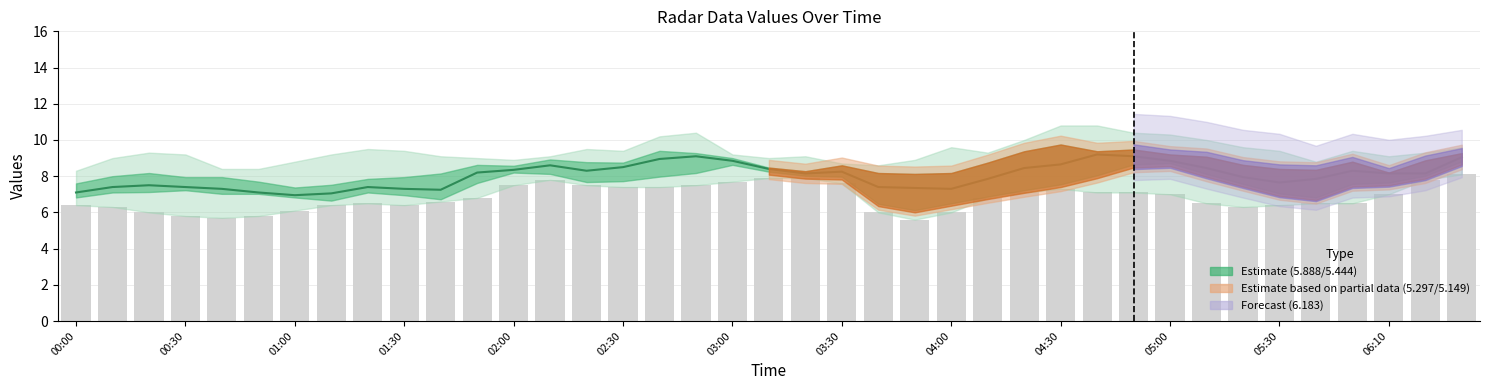

What is the smallest value displayed?

5.6